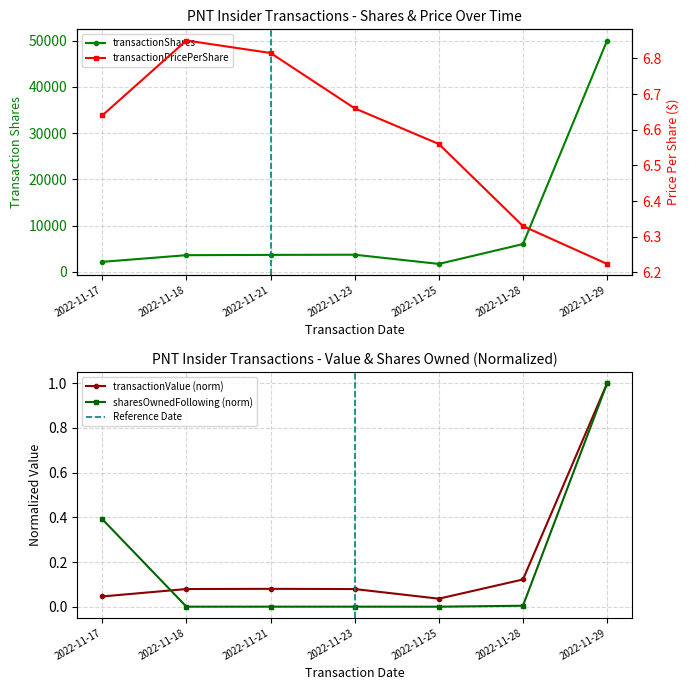

True or false: transactionPricePerShare has a value of 6.7 at 2022-11-23.

True